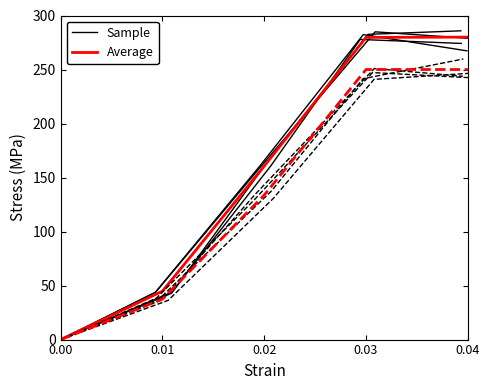

What is the sum of all Average values?

765.2